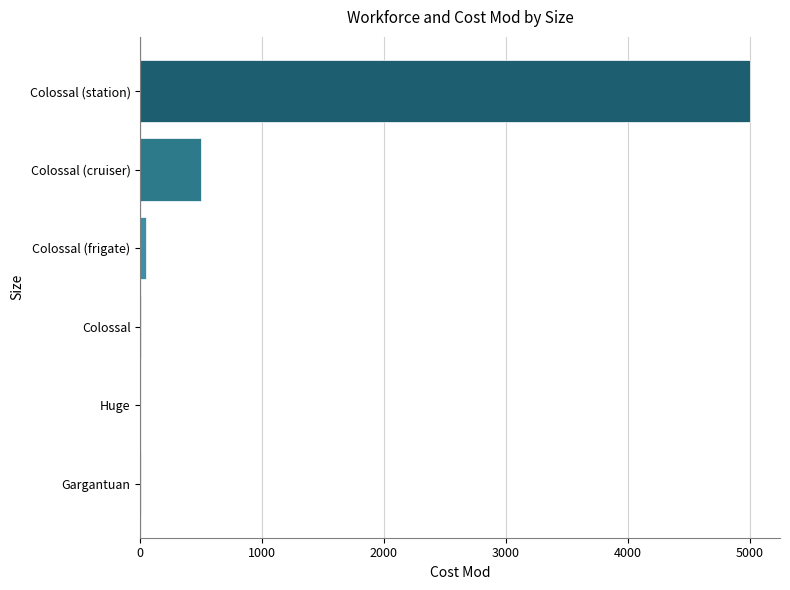

True or false: the data shows 500 at Colossal (cruiser).

True